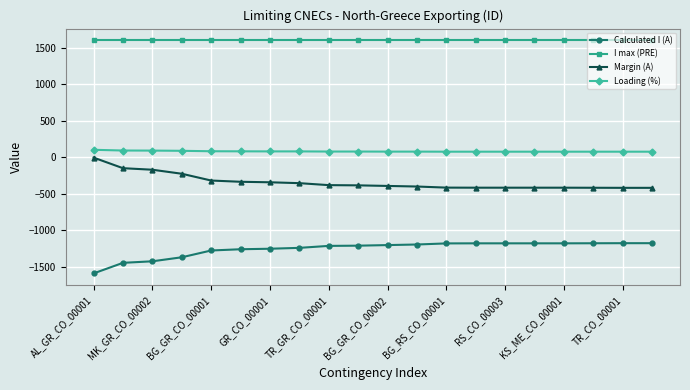

List the series in order of their peak value, lowest first.

Calculated I (A), Margin (A), Loading (%), I max (PRE)